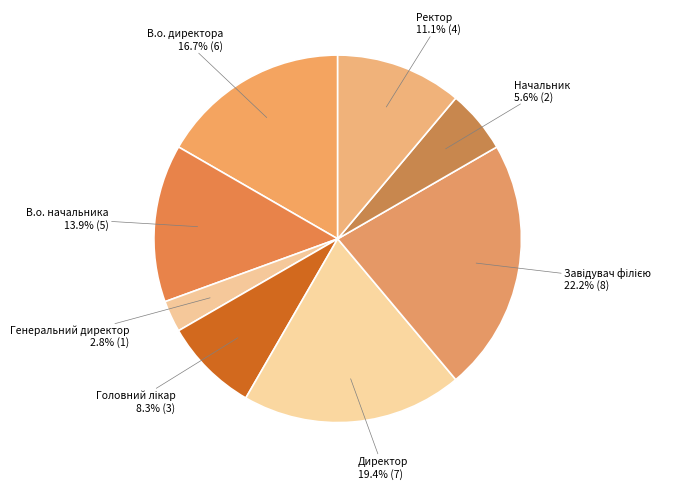

What is the smallest slice in the pie chart?

Генеральний директор